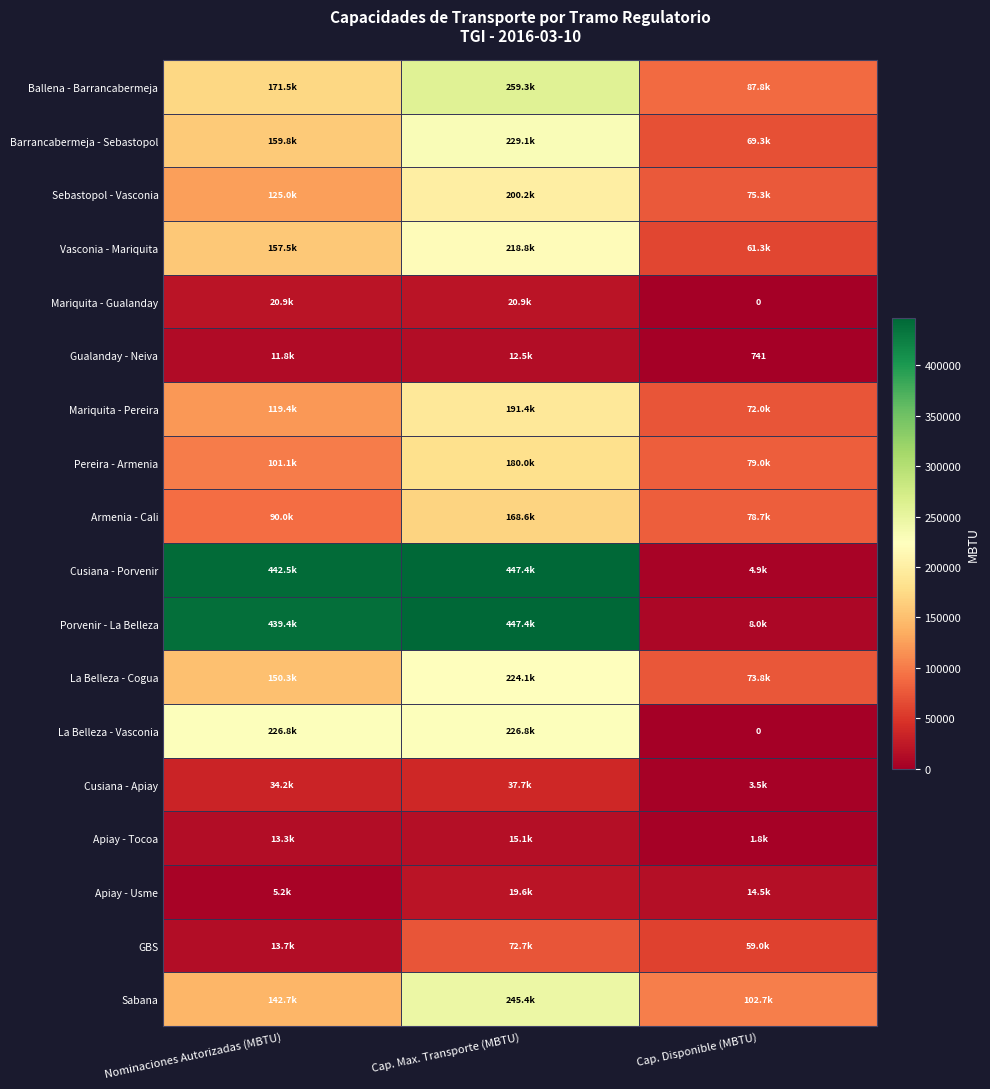

What is the difference between the maximum and minimum values in the Sebastopol - Vasconia series?

124959.0